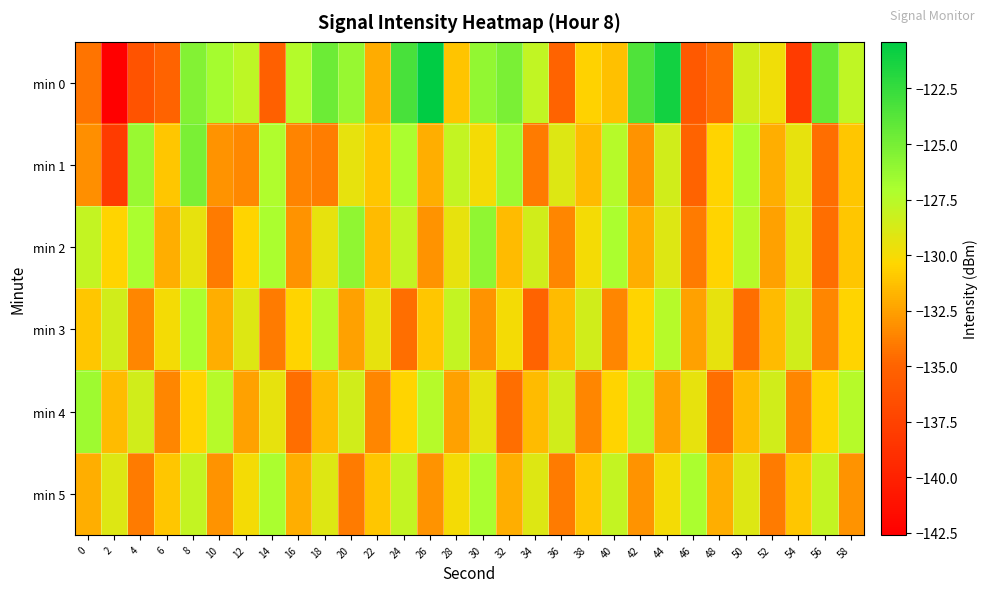

Reading left to right, transcribe all the data shown in this chart.

min 0: 0=-134.3	2=-142.6	4=-136.2	6=-135.0	8=-125.4	10=-126.8	12=-127.7	14=-135.3	16=-127.4	18=-124.6	20=-126.3	22=-132.1	24=-123.2	26=-120.4	28=-131.1	30=-126.1	32=-125.1	34=-127.9	36=-135.1	38=-130.6	40=-131.3	42=-123.5	44=-121.1	46=-135.8	48=-134.6	50=-128.4	52=-129.8	54=-138.0	56=-124.3	58=-127.8
min 1: 0=-133.2	2=-138.0	4=-126.3	6=-131.0	8=-125.1	10=-133.0	12=-133.5	14=-127.2	16=-133.6	18=-133.8	20=-129.5	22=-131.0	24=-127.0	26=-132.0	28=-128.0	30=-130.0	32=-126.5	34=-134.0	36=-129.0	38=-131.5	40=-127.5	42=-133.0	44=-128.5	46=-135.0	48=-130.5	50=-127.0	52=-132.0	54=-129.5	56=-134.5	58=-131.0
min 2: 0=-128.0	2=-130.5	4=-127.0	6=-132.0	8=-129.5	10=-134.0	12=-130.5	14=-127.0	16=-133.0	18=-129.5	20=-126.0	22=-131.5	24=-128.0	26=-133.0	28=-129.5	30=-126.0	32=-131.5	34=-128.5	36=-133.5	38=-130.0	40=-127.0	42=-132.0	44=-129.0	46=-134.0	48=-130.5	50=-127.5	52=-132.5	54=-129.5	56=-134.5	58=-131.0
min 3: 0=-131.0	2=-128.5	4=-133.5	6=-130.0	8=-127.0	10=-132.0	12=-129.0	14=-134.0	16=-130.5	18=-127.5	20=-132.5	22=-129.5	24=-134.5	26=-131.0	28=-128.0	30=-133.0	32=-130.0	34=-135.0	36=-131.5	38=-128.5	40=-133.5	42=-130.5	44=-127.5	46=-132.5	48=-129.5	50=-134.5	52=-131.5	54=-128.5	56=-133.5	58=-130.5
min 4: 0=-126.5	2=-131.5	4=-128.5	6=-133.5	8=-130.5	10=-127.5	12=-132.5	14=-129.5	16=-134.5	18=-131.5	20=-128.5	22=-133.5	24=-130.5	26=-127.5	28=-132.5	30=-129.5	32=-134.5	34=-131.5	36=-128.5	38=-133.5	40=-130.5	42=-127.5	44=-132.5	46=-129.5	48=-134.5	50=-131.5	52=-128.5	54=-133.5	56=-130.5	58=-127.5
min 5: 0=-132.0	2=-129.0	4=-134.0	6=-131.0	8=-128.0	10=-133.0	12=-130.0	14=-127.0	16=-132.0	18=-129.0	20=-134.0	22=-131.0	24=-128.0	26=-133.0	28=-130.0	30=-127.0	32=-132.0	34=-129.0	36=-134.0	38=-131.0	40=-128.0	42=-133.0	44=-130.0	46=-127.0	48=-132.0	50=-129.0	52=-134.0	54=-131.0	56=-128.0	58=-133.0